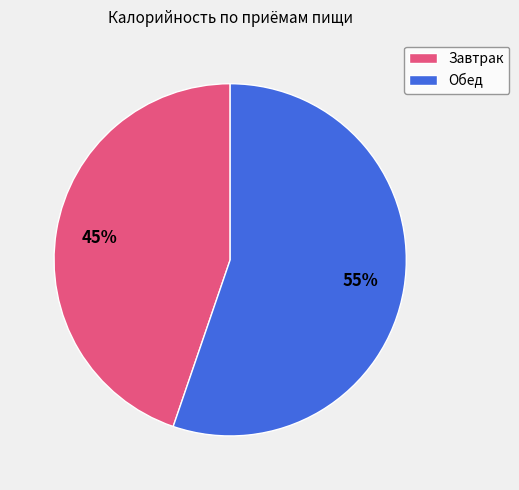

What is the majority slice?

Обед